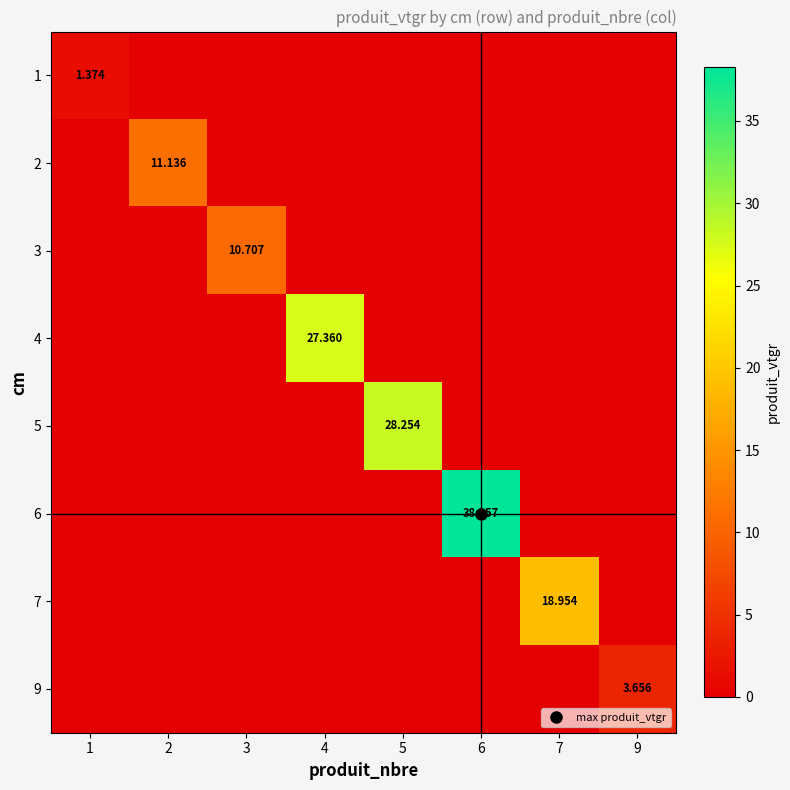

Rank the categories by 4 value from highest to lowest.

4, 1, 2, 3, 5, 6, 7, 9